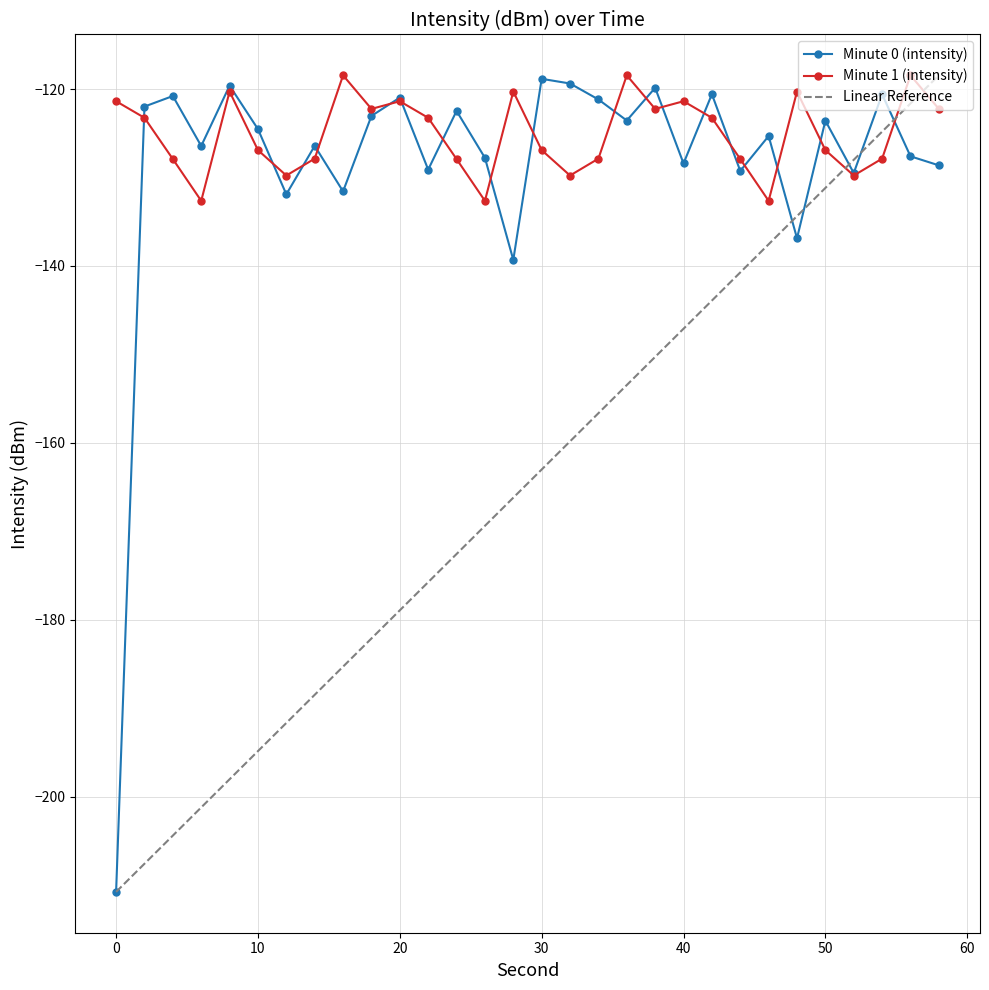

What is the minimum value shown in the chart?

-210.8